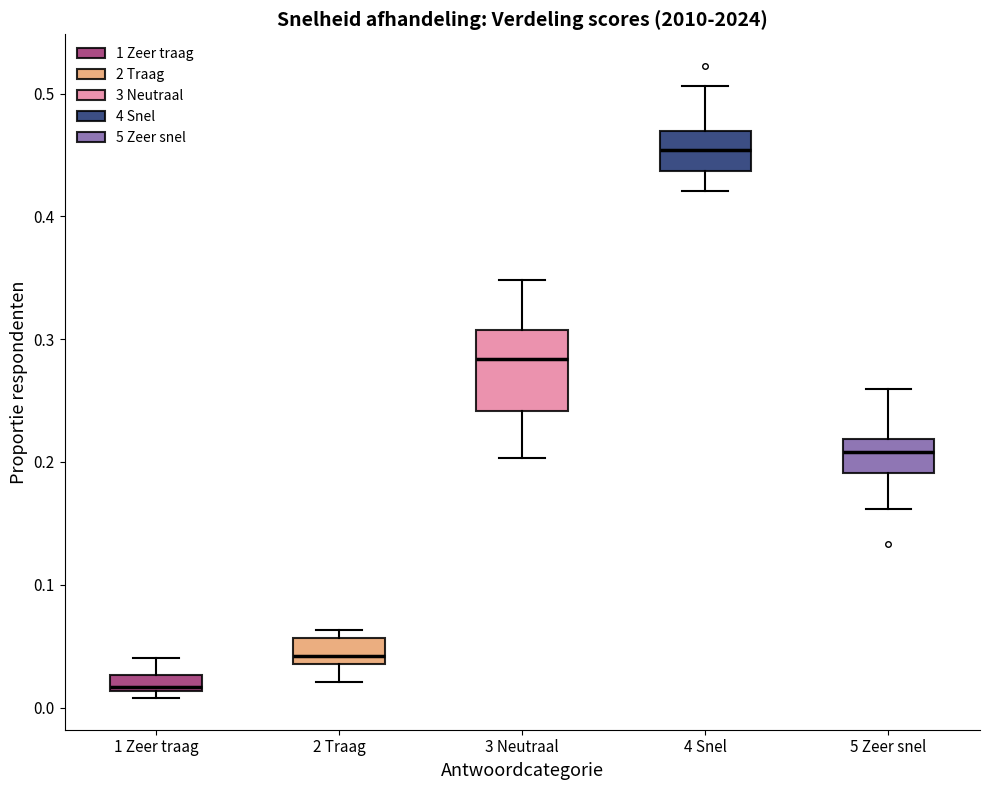

Which box has the highest median line?

4 Snel